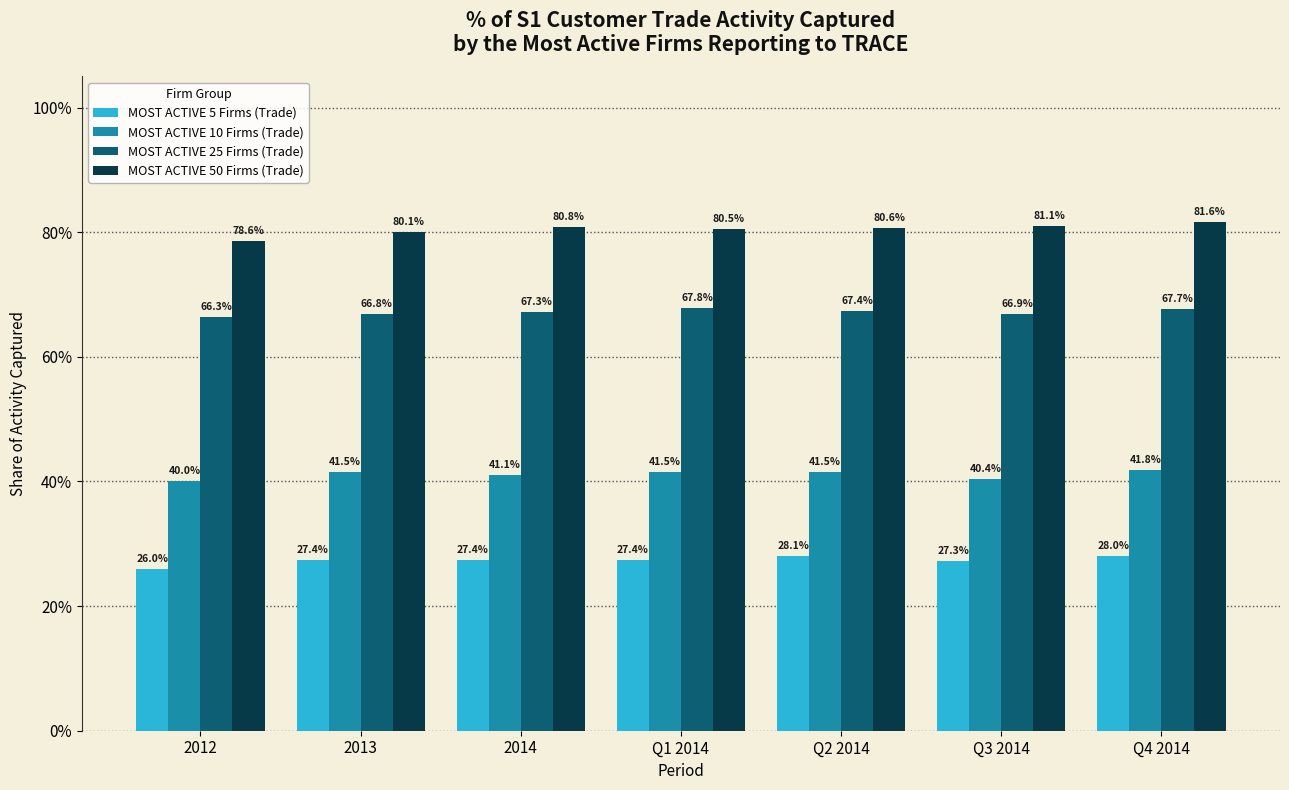

What are all the series names shown in the legend?

MOST ACTIVE 5 Firms (Trade), MOST ACTIVE 10 Firms (Trade), MOST ACTIVE 25 Firms (Trade), MOST ACTIVE 50 Firms (Trade)